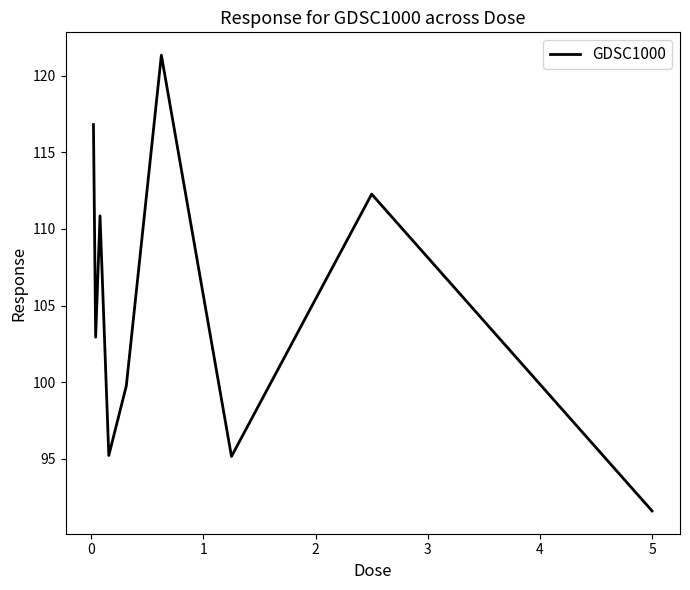

What is the minimum value shown in the chart?

91.6